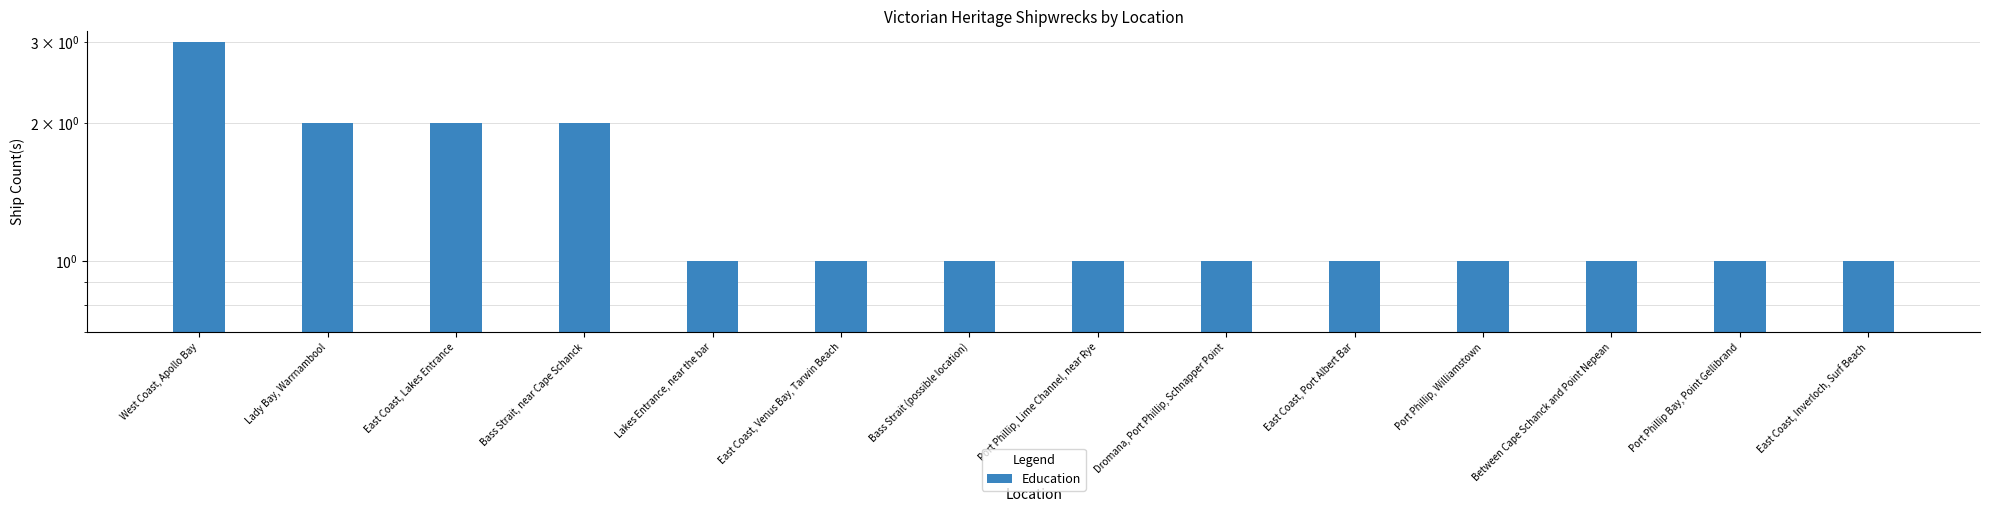

Are the bars horizontal?

No